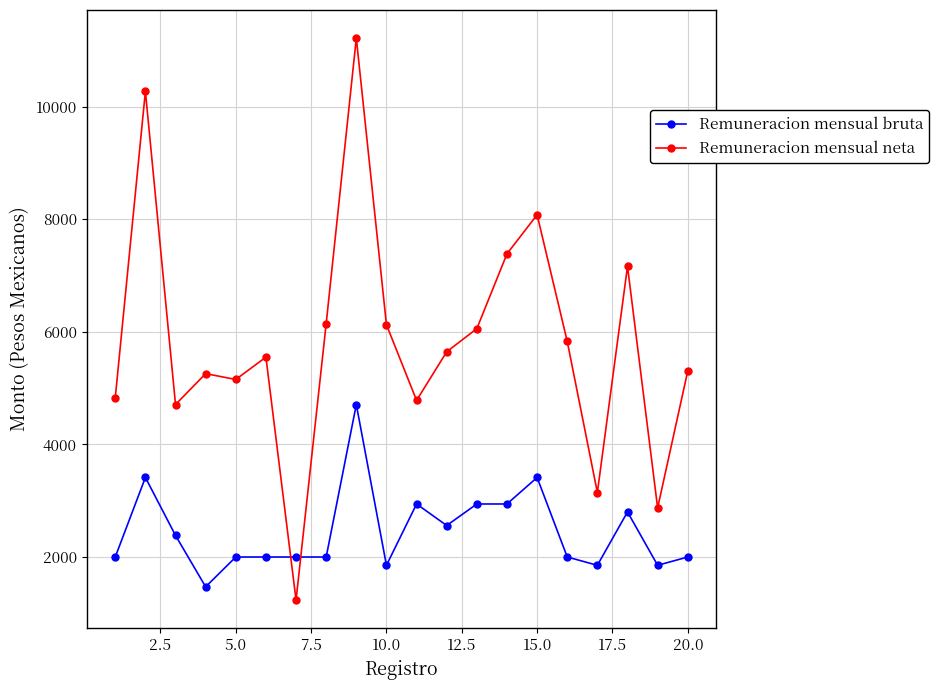

What are all the series names shown in the legend?

Remuneracion mensual bruta, Remuneracion mensual neta